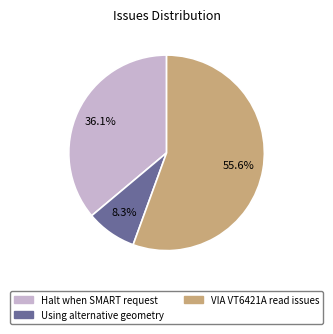

What is the ratio of the value at Halt when SMART request to the value at Using alternative geometry?

4.3